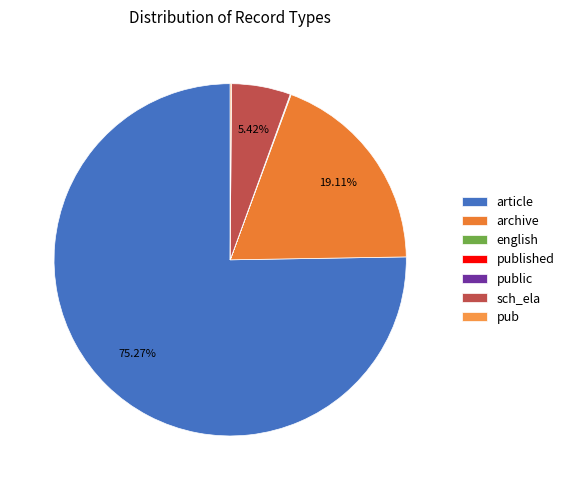

Is there a majority slice in this chart?

Yes